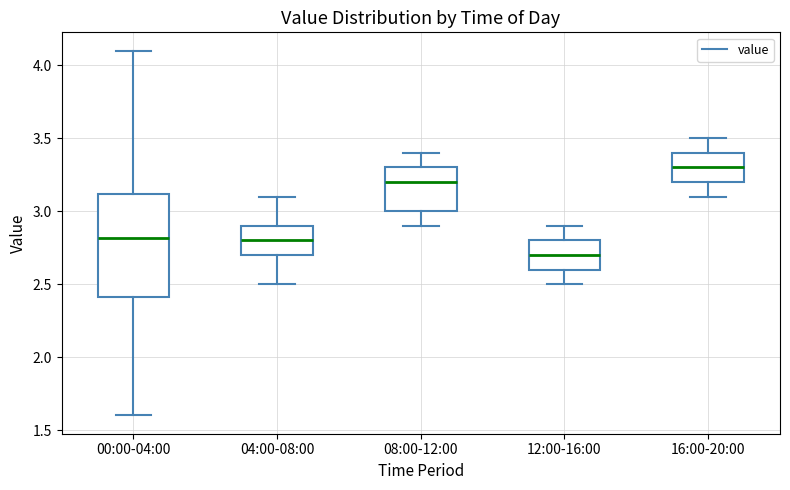

Reading left to right, read every box against the y-axis: the position of its median line, the range the box covers, and the ends of its whiskers. The values are not printed on the chart, so give them approximately, as read against the axis.

00:00-04:00: median 2.8, box 2.4 to 3.1, whiskers 1.6 to 4.1
04:00-08:00: median 2.8, box 2.7 to 2.9, whiskers 2.5 to 3.1
08:00-12:00: median 3.2, box 3.0 to 3.3, whiskers 2.9 to 3.4
12:00-16:00: median 2.7, box 2.6 to 2.8, whiskers 2.5 to 2.9
16:00-20:00: median 3.3, box 3.2 to 3.4, whiskers 3.1 to 3.5